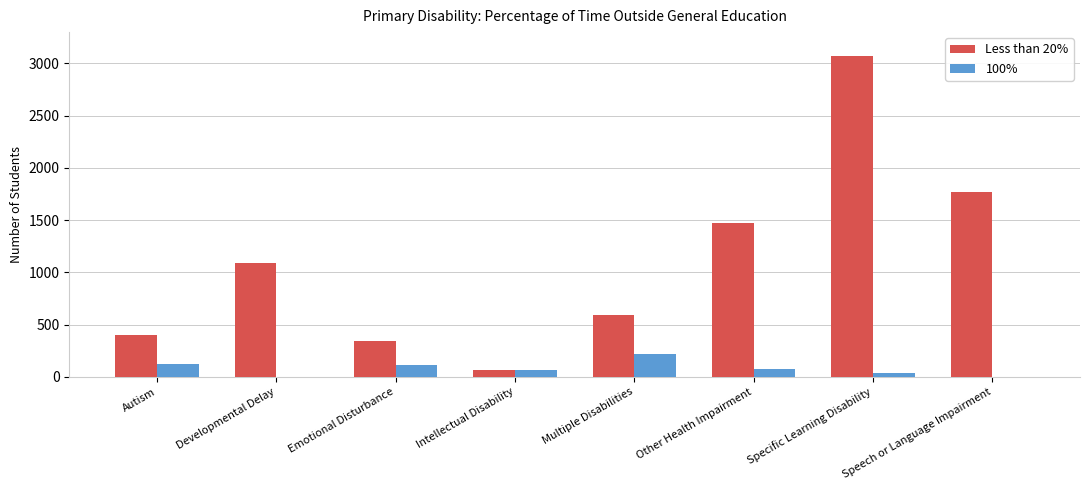

Is it true that 100% equals 0 at Developmental Delay?

True